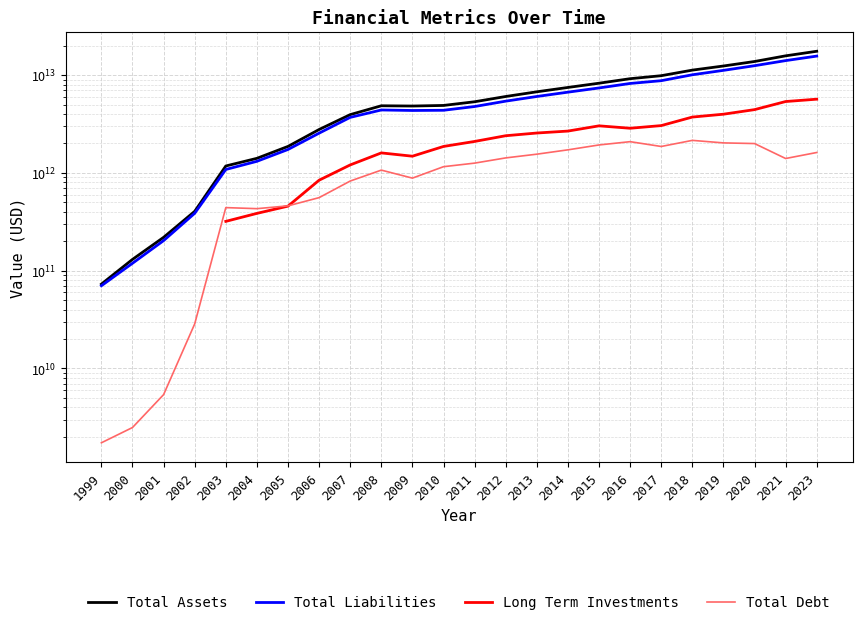

Which series has the widest spread of values?

Total Assets